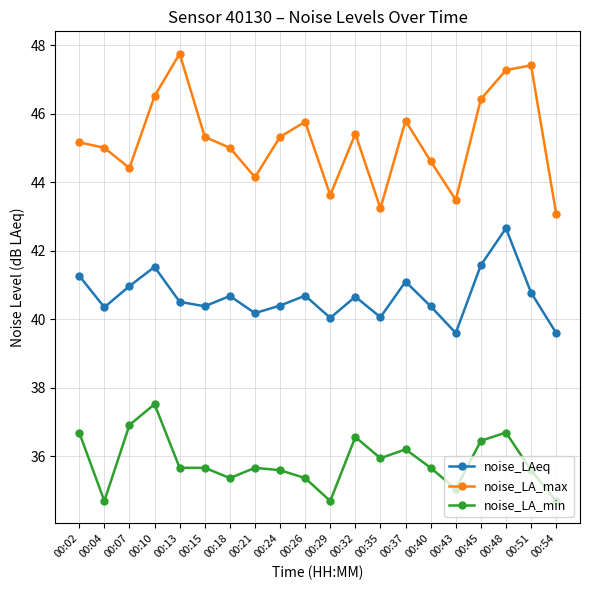

How many lines are shown in the chart?

3